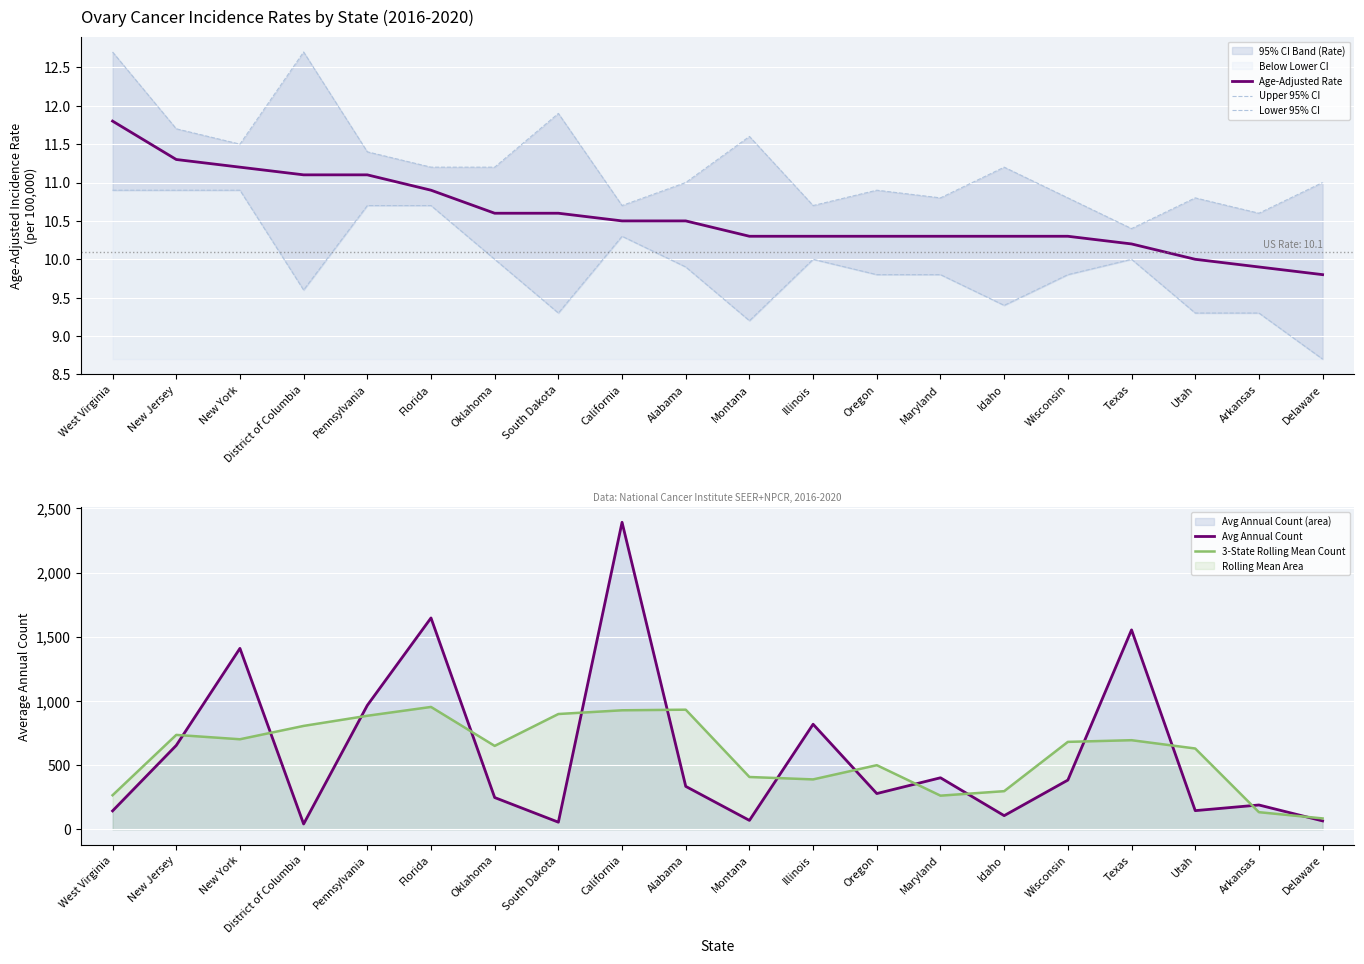

Count the number of categories in the chart.

20